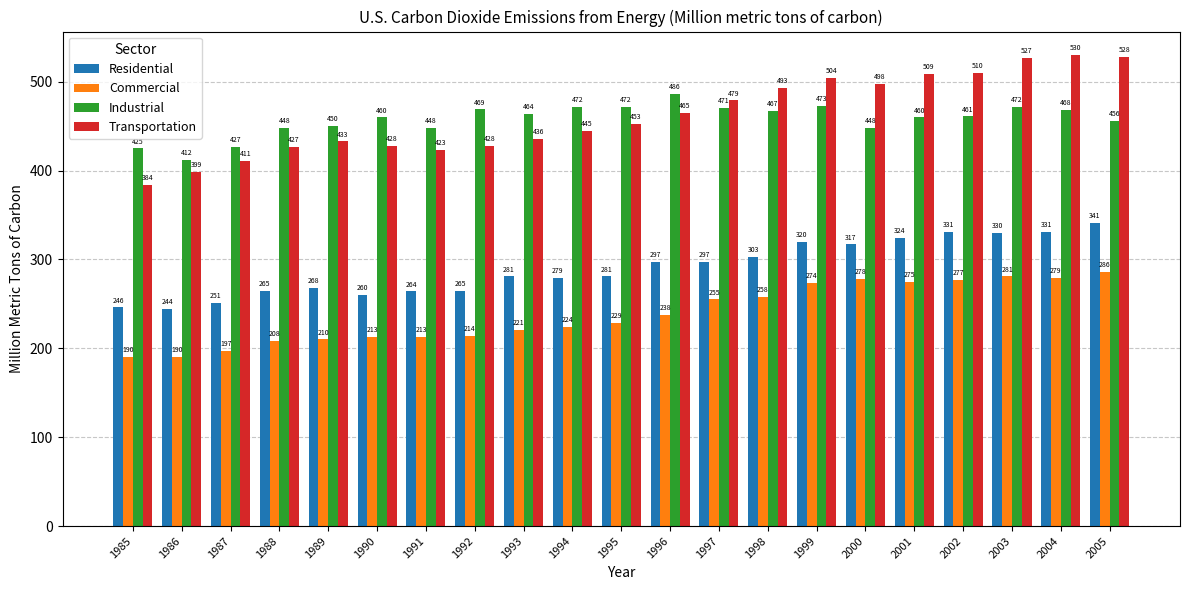

Which series changed the most between 1998 and 2000?

Commercial